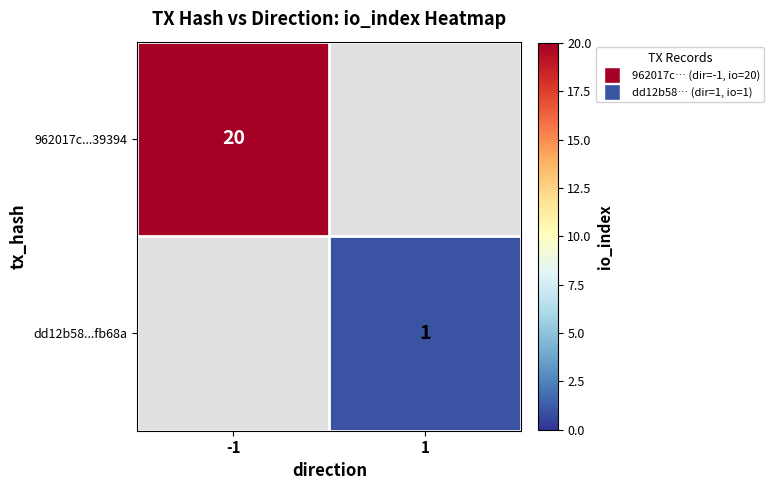

The value of 962017c...39394 at -1 is 6. True or false?

False